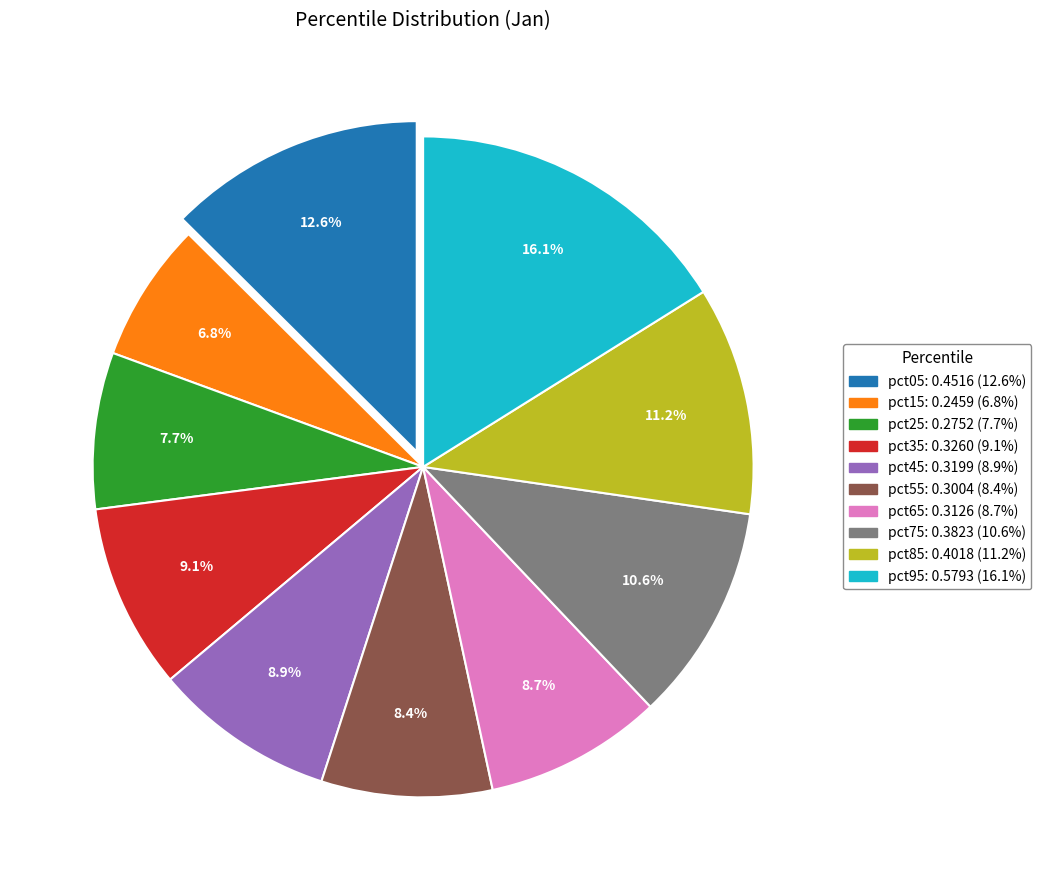

What is the largest slice in the pie chart?

pct95